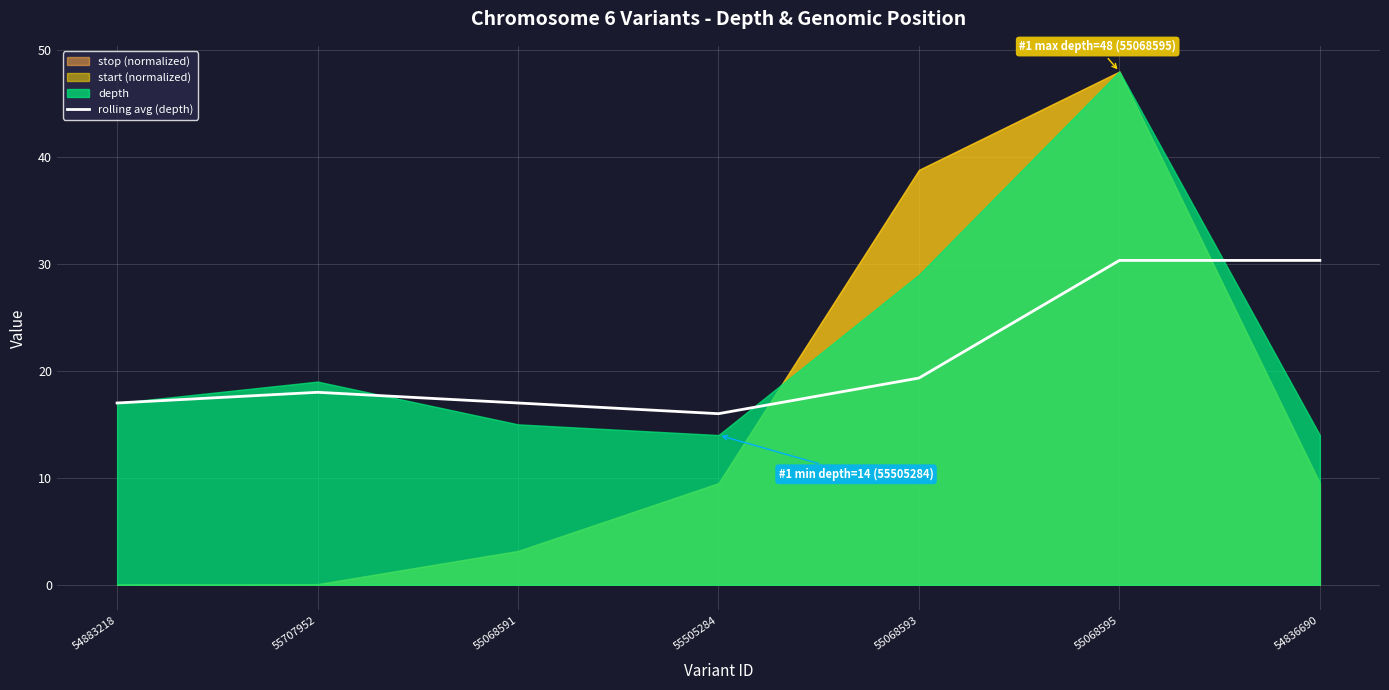

Reading left to right, what are all the values shown in this chart?

54883218=17.0	55707952=18.0	55068591=17.0	55505284=16.0	55068593=19.3	55068595=30.3	54836690=30.3